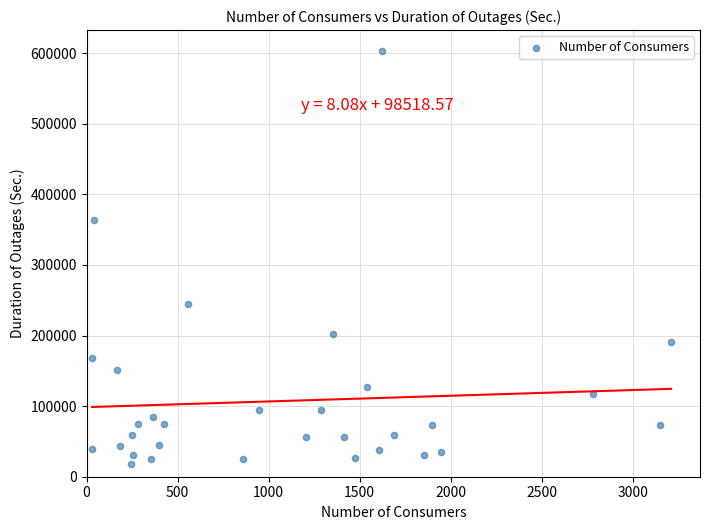

What is the range of X values (max minus min)?

3179